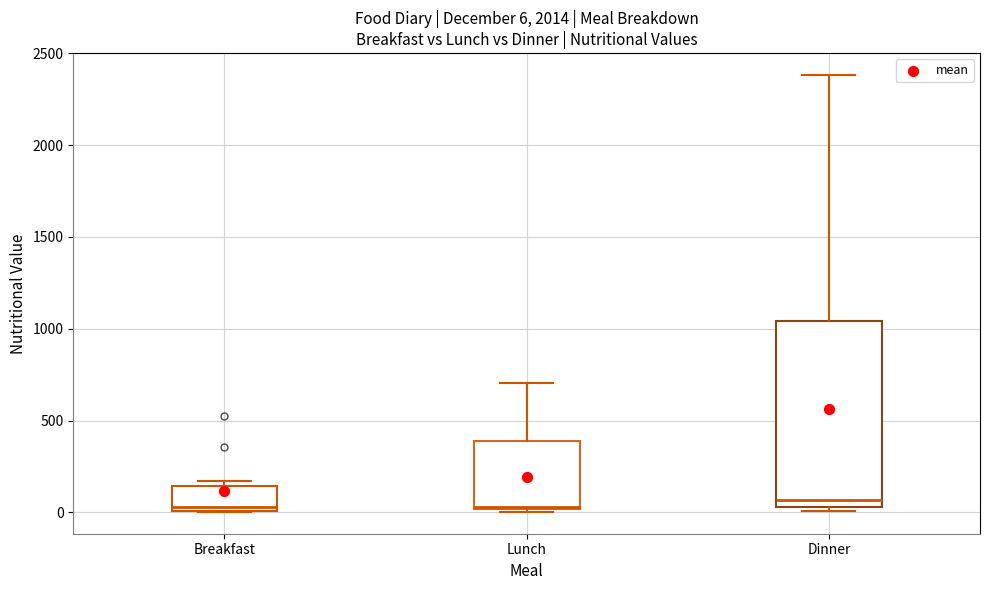

Comparing the boxes themselves (not the whiskers), which one is the tallest?

Dinner